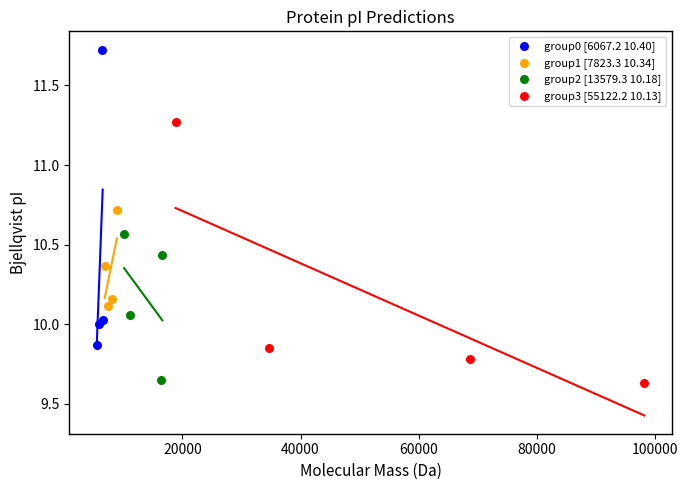

Which series has the widest spread of Y values?

group0 [6067.2 10.40]